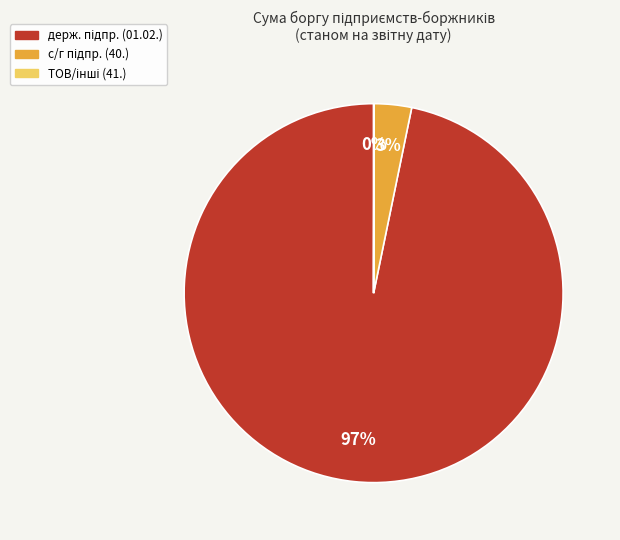

To the nearest percent, what is the average slice percentage?

33%